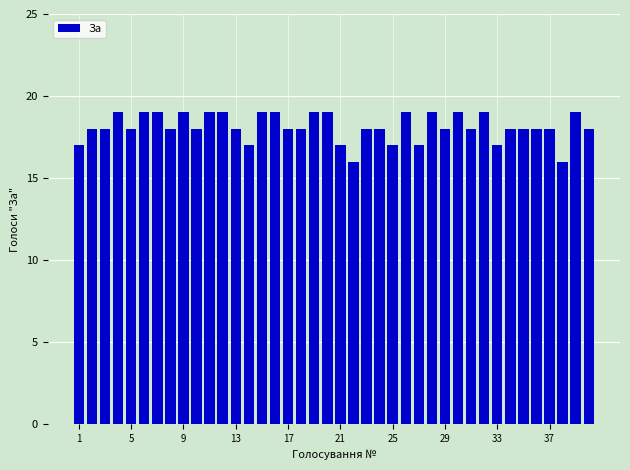

How many data points does each series have?

40